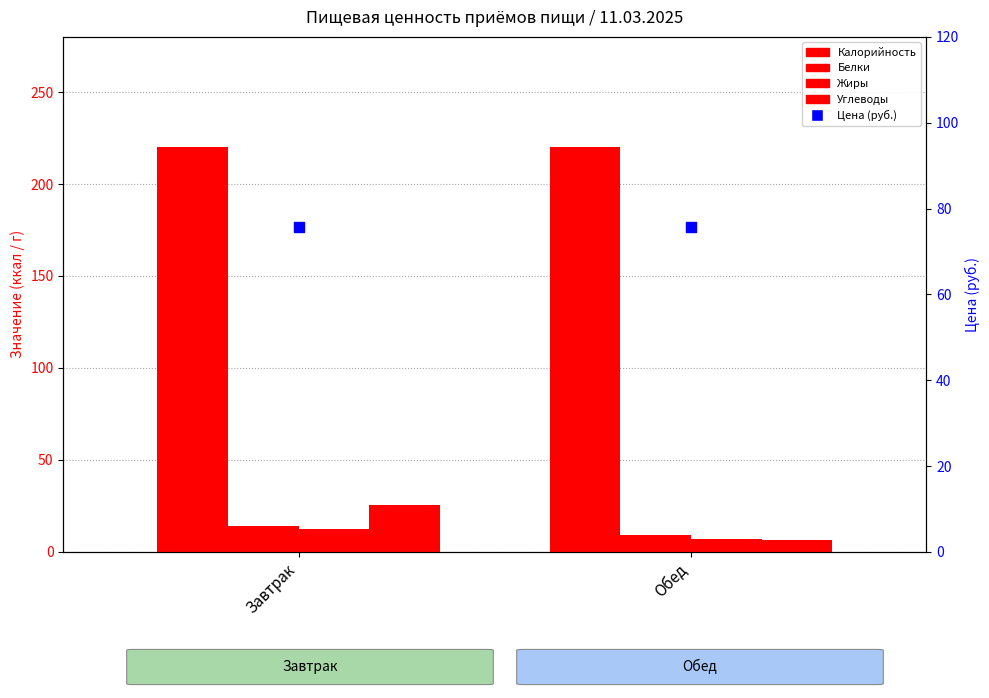

What are all the series names shown in the legend?

Калорийность, Белки, Жиры, Углеводы, Цена (руб.)